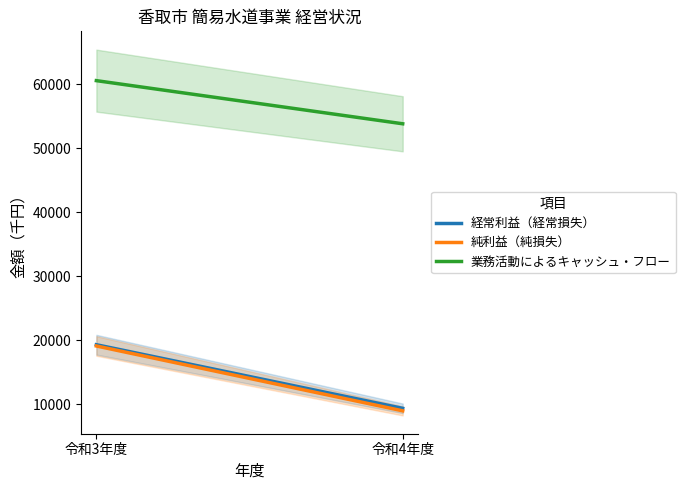

What is the value of the 純利益（純損失） point at the 2nd from the left?

8983